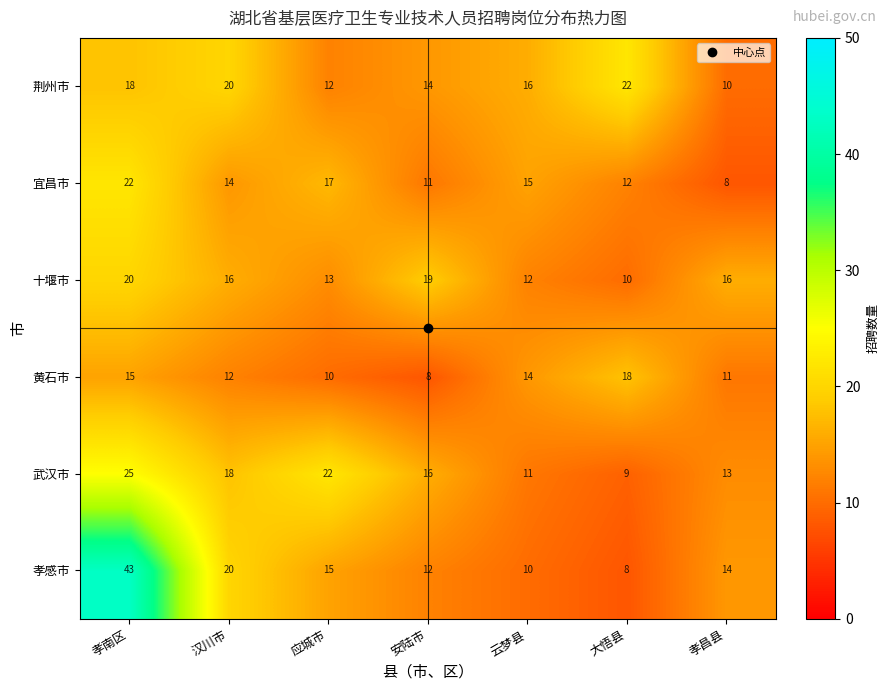

What is the spread (max minus min) of values at 孝昌县?

8